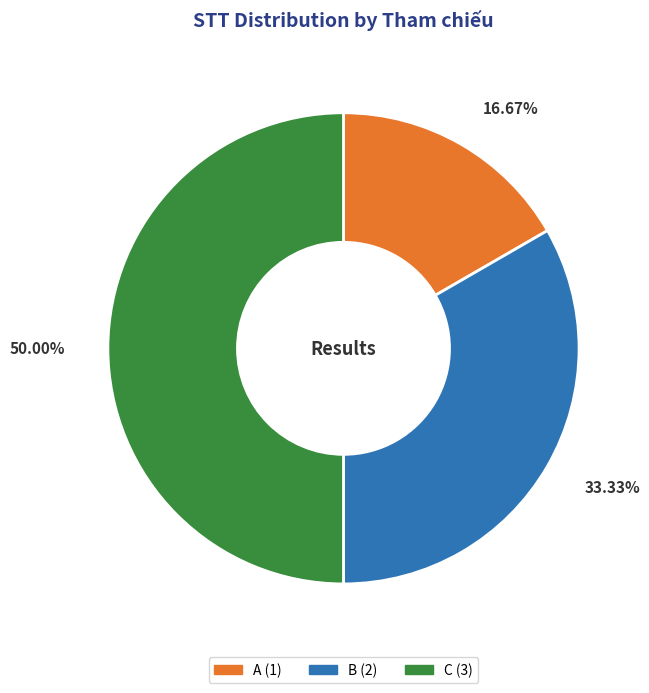

How much of the chart is everything except C?

50.0%